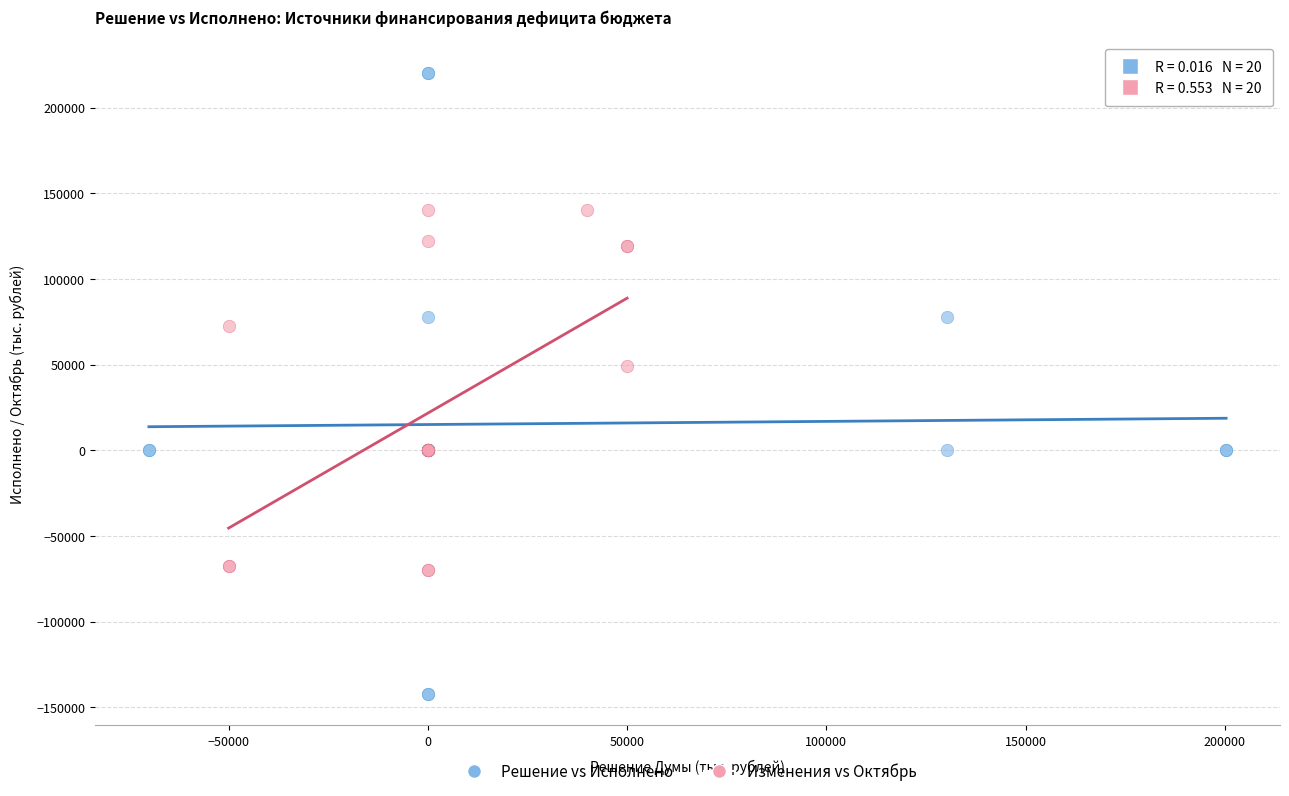

Which series has the widest spread of Y values?

Решение vs Исполнено